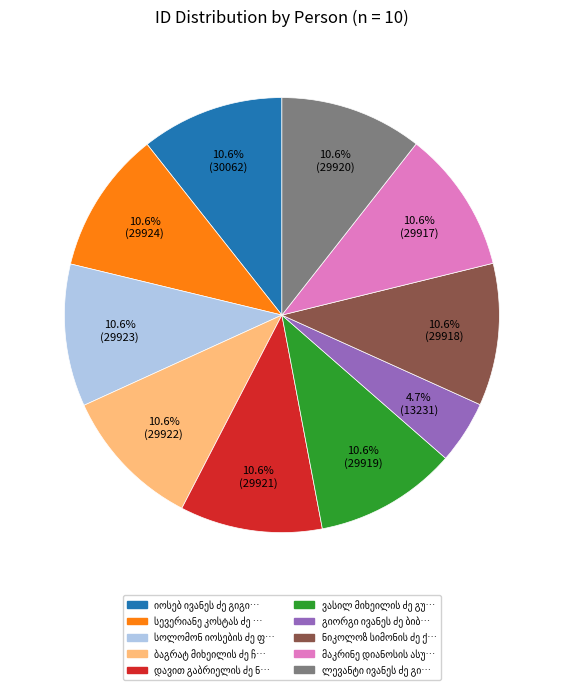

Is there any slice that represents more than half of the pie?

No